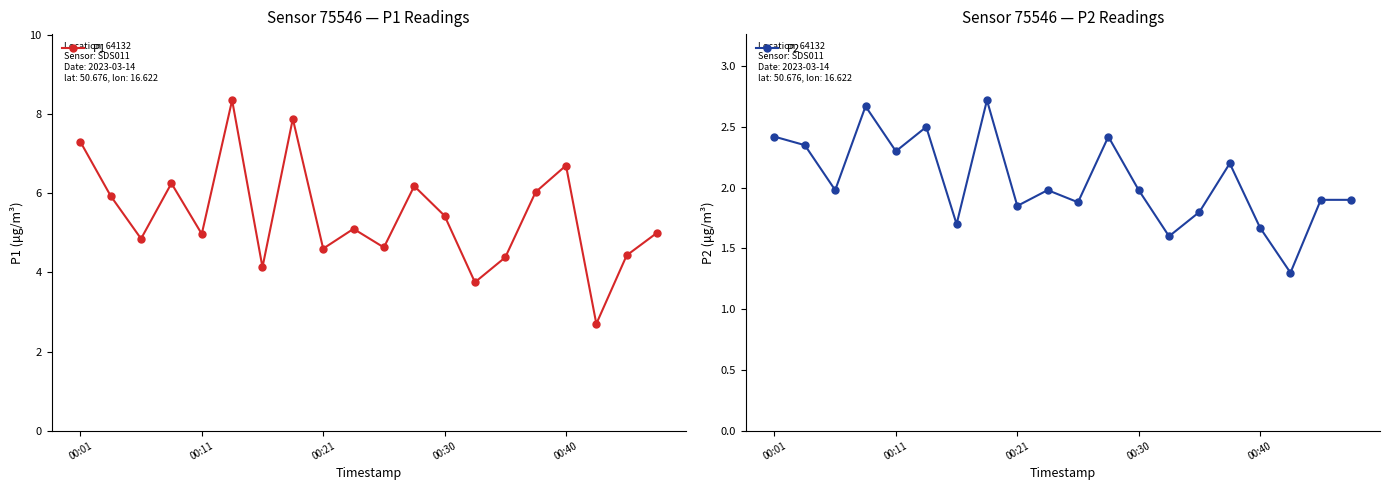

Which series changed the most between 9 and 11?

P1